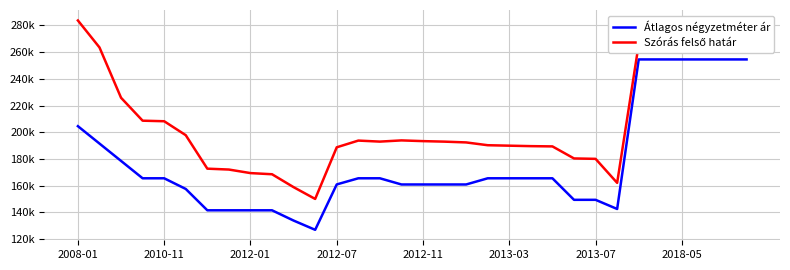

Does the chart display data point markers on the line(s)?

No